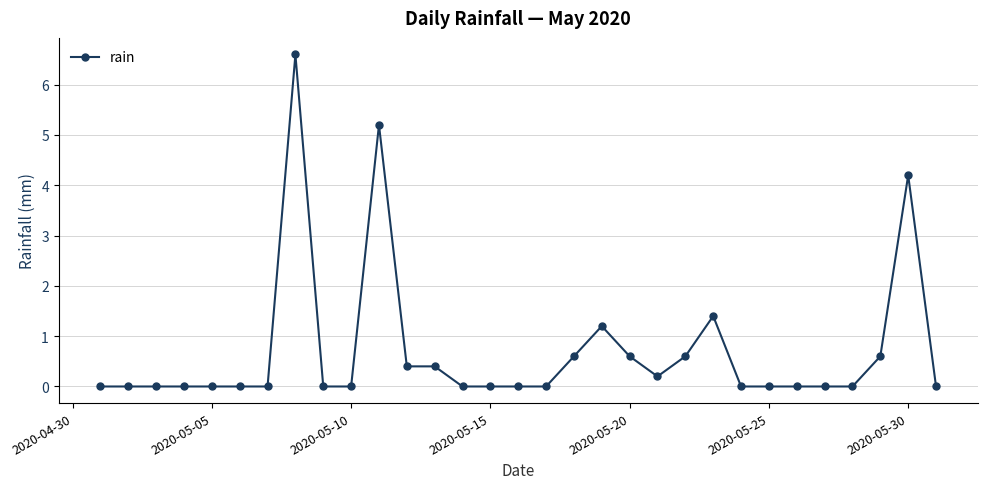

True or false: there are more than 1 points higher than both neighbors.

True